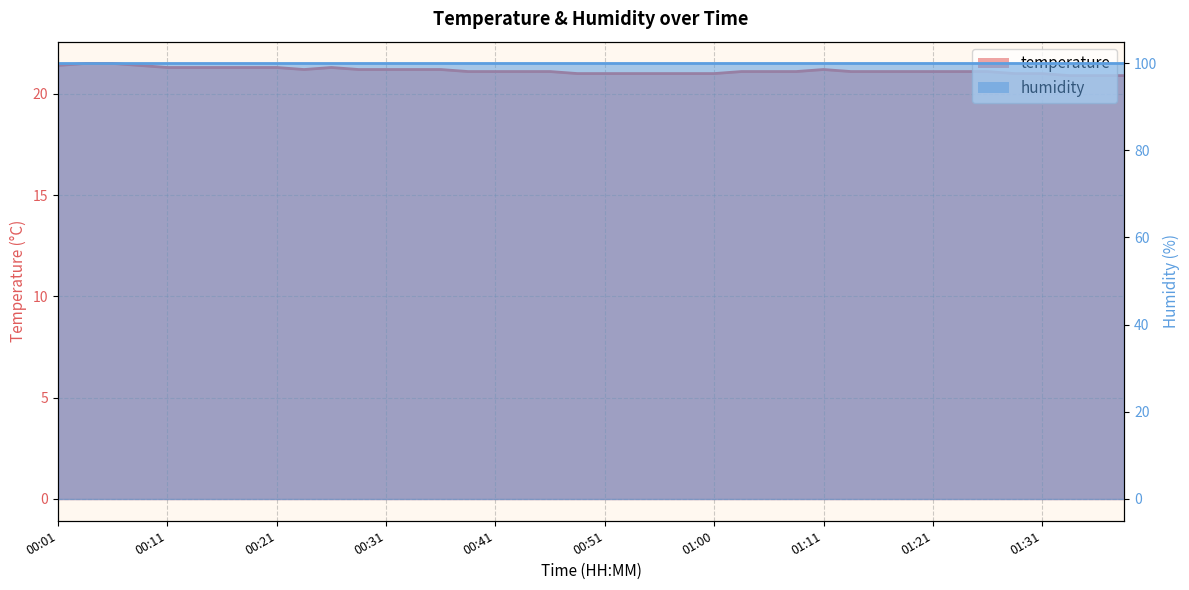

What is the label of the 28th point from the right?

00:31